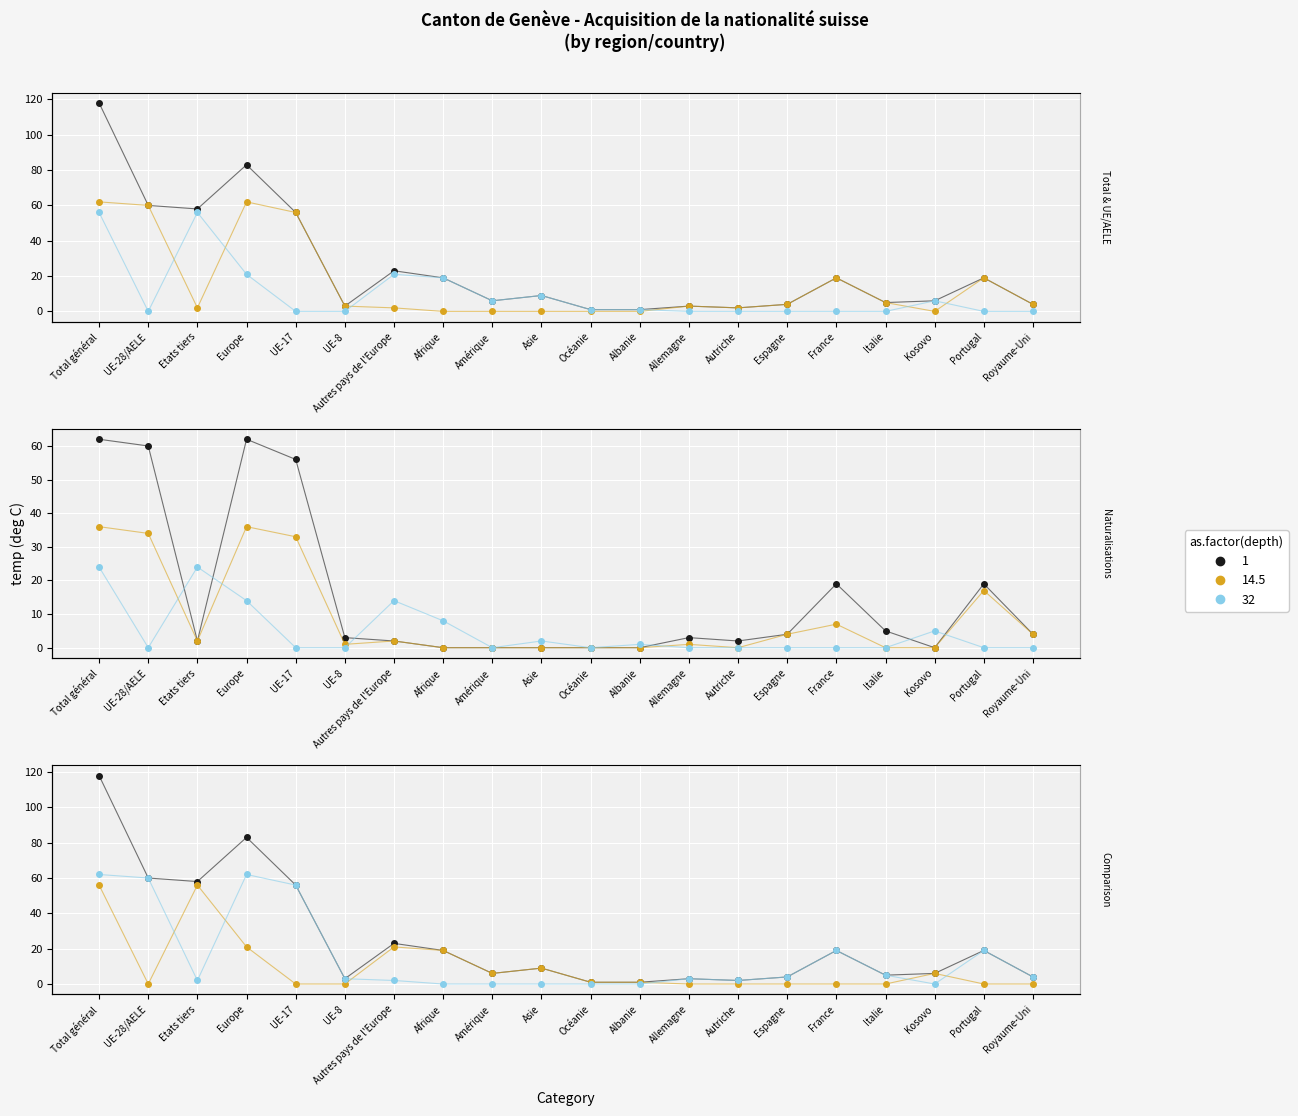

What is the difference between the Naturalisations ordinaires UE values at Autres pays de l'Europe and Espagne?

2